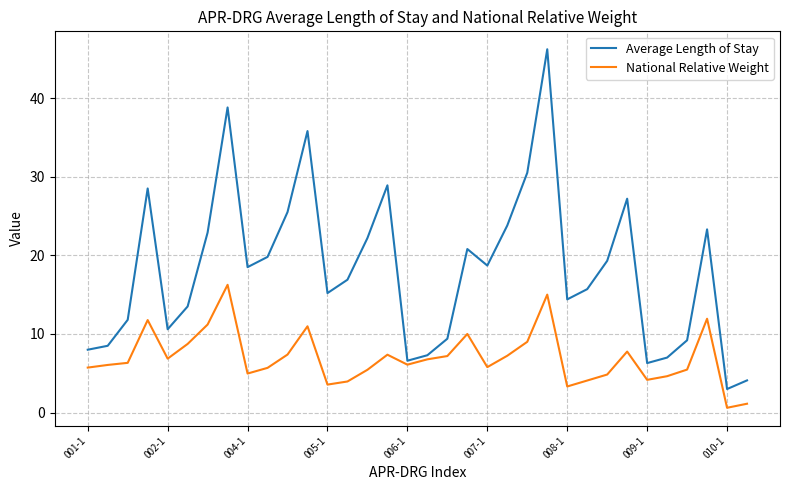

Which series has the largest total across all categories?

Average Length of Stay